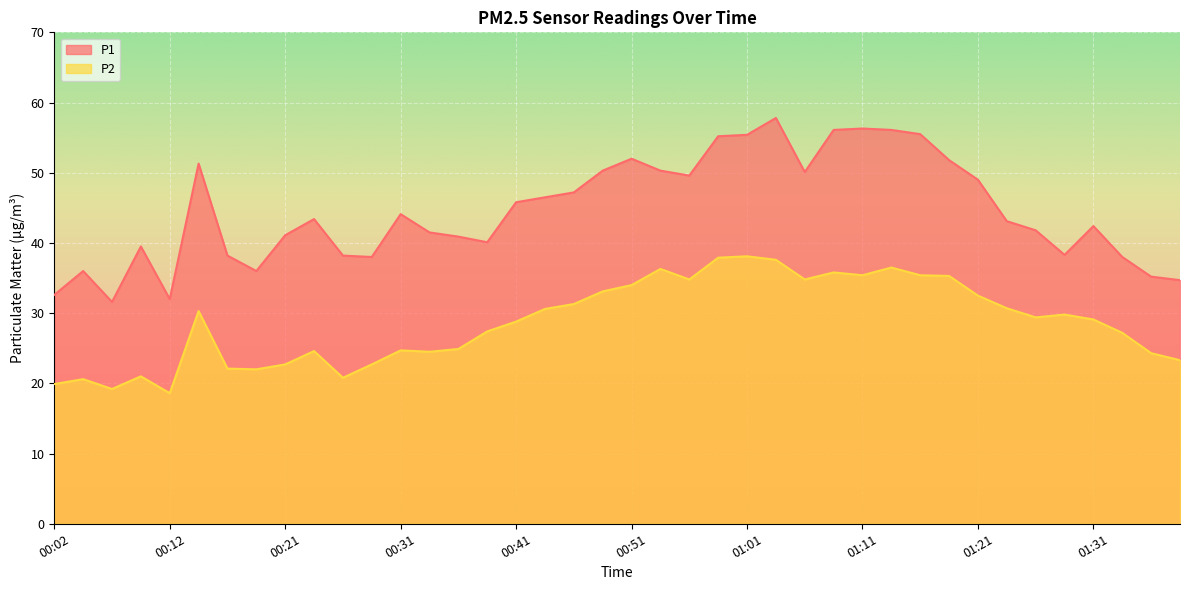

What value does the P2 series have at 01:18?

35.3